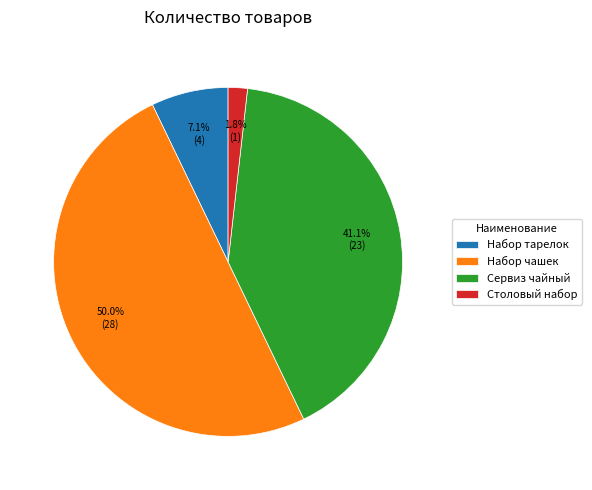

Does Набор тарелок represent more than half of the total?

No